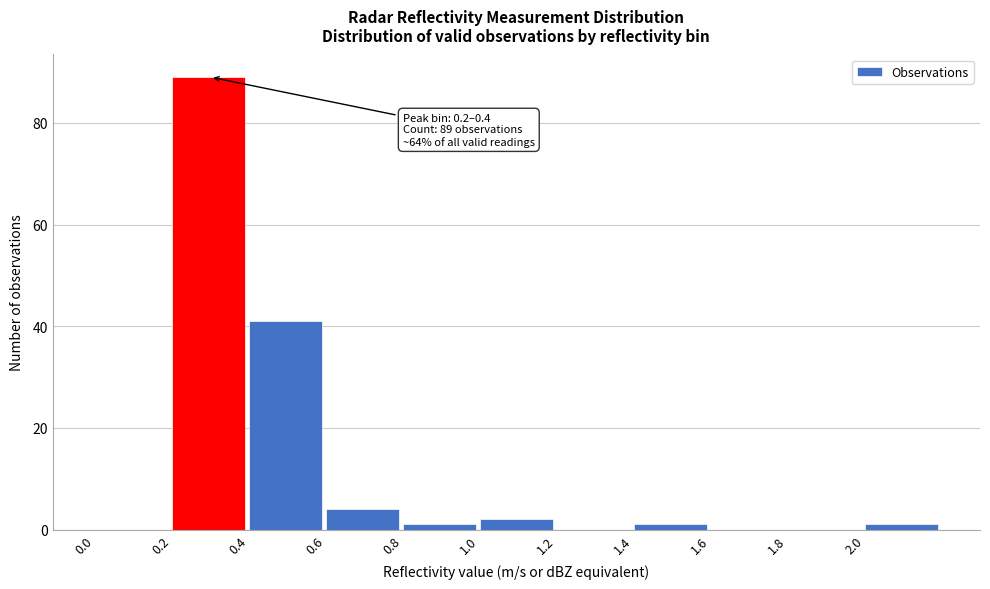

Over which range of the x-axis is the bar tallest?

0.2 to 0.4